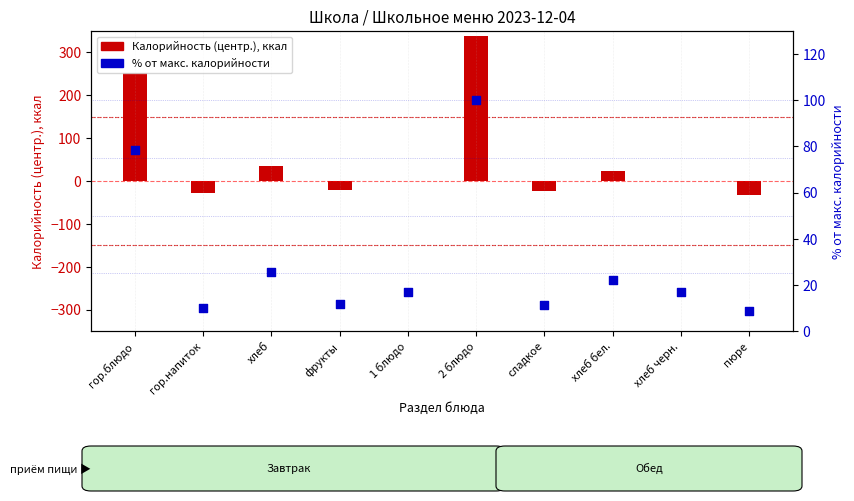

What are all the series names shown in the legend?

Калорийность (центр.), % от макс. калорийности